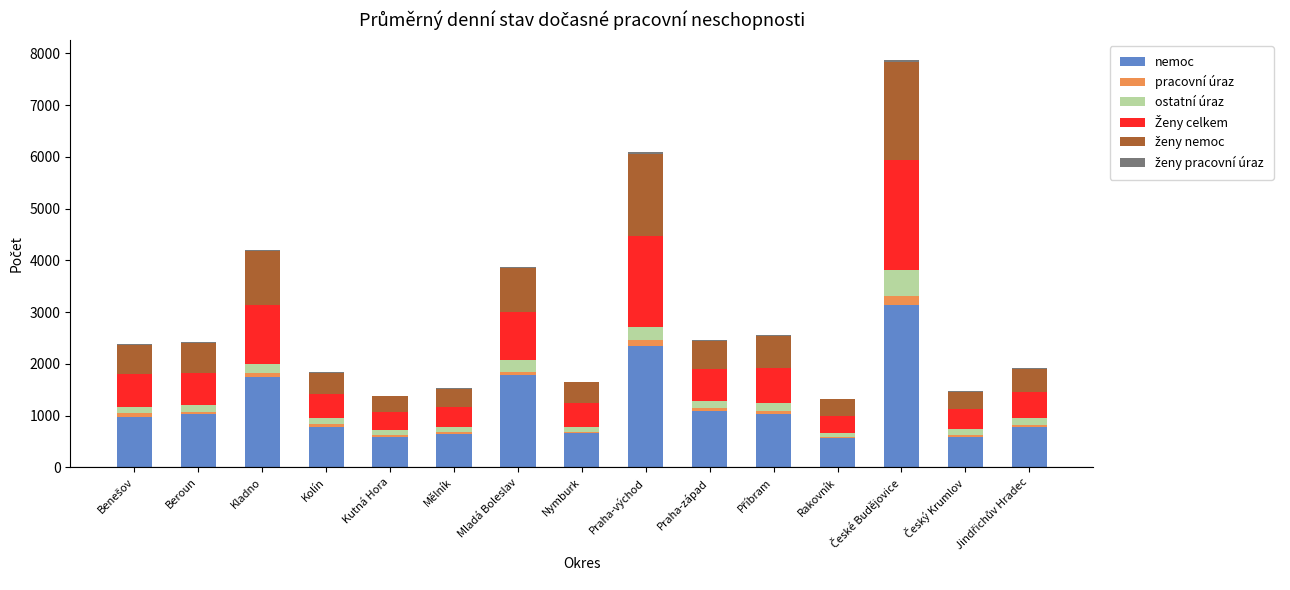

What is the highest value of the nemoc series?

3144